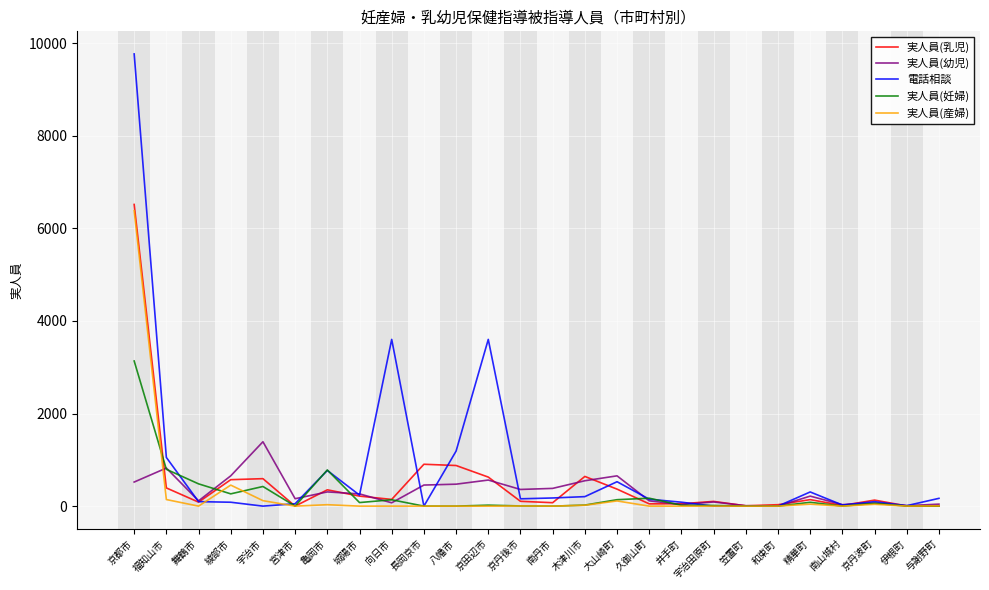

Which series has the largest range (max minus min)?

電話相談